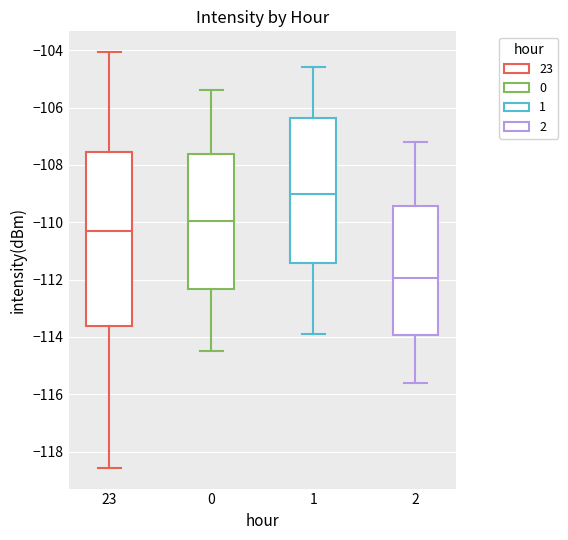

Reading left to right, transcribe this box plot: for each box, give where its median line is, the range the box spans, and where its two whiskers end, as read against the y-axis. The values are not printed on the chart, so give them approximately, as read against the axis.

23: median -110.2, box -113.6 to -107.6, whiskers -118.6 to -104.0
0: median -110.0, box -112.4 to -107.6, whiskers -114.4 to -105.4
1: median -109.0, box -111.4 to -106.4, whiskers -113.8 to -104.6
2: median -112.0, box -114.0 to -109.4, whiskers -115.6 to -107.2